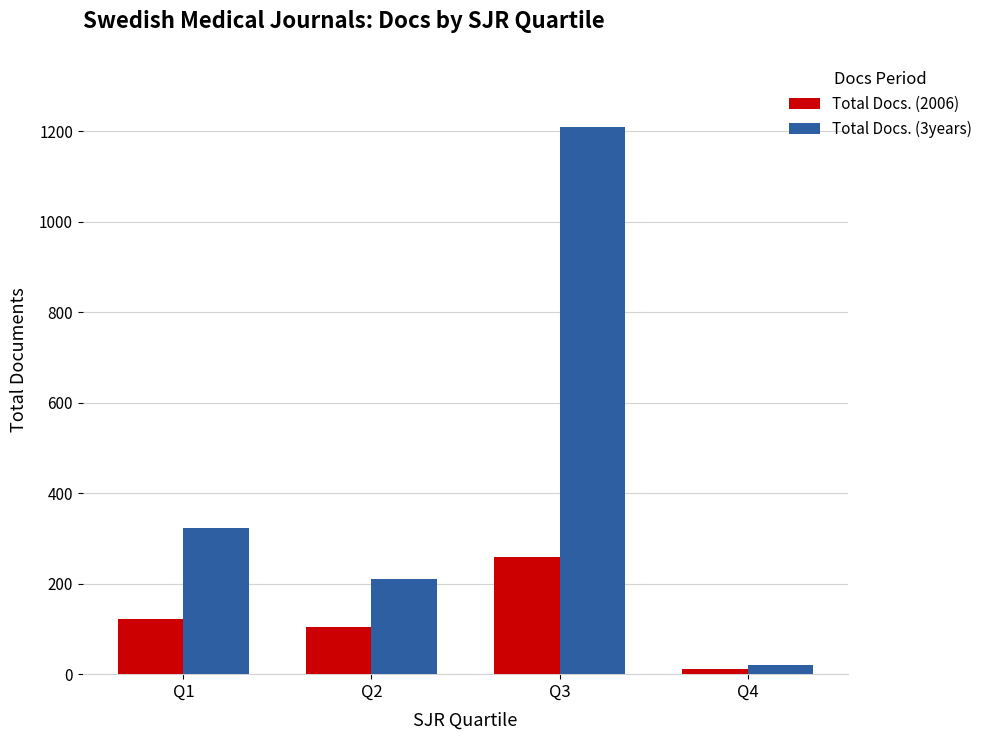

At which label does Total Docs. (2006) reach its peak?

Q3